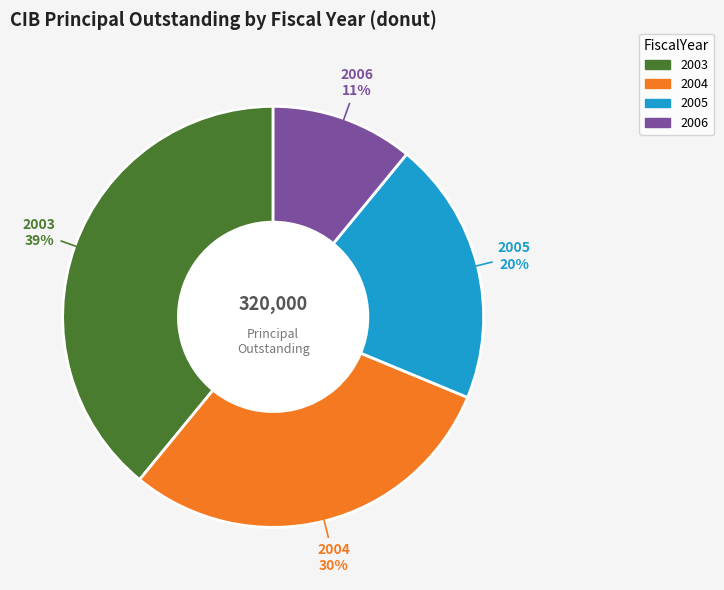

Which category has the smallest portion of the pie?

2006